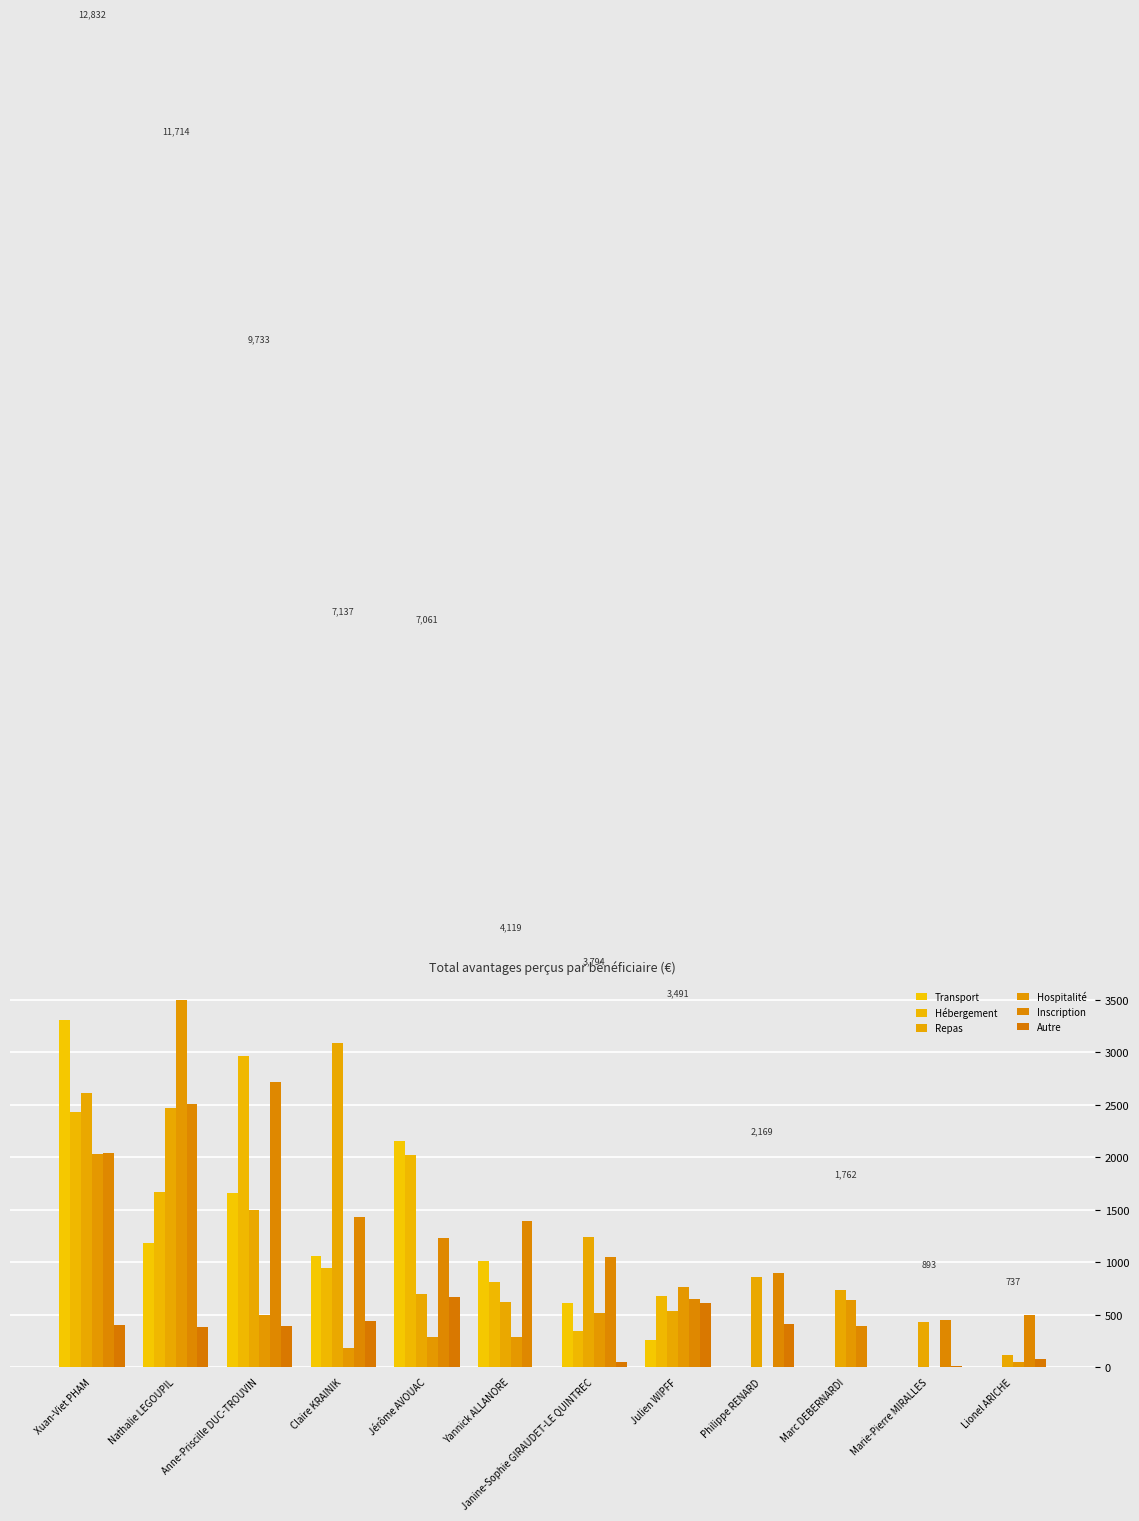

Rank the series at Claire KRAINIK from lowest to highest value.

Hospitalité, Autre, Hébergement, Transport, Inscription, Repas